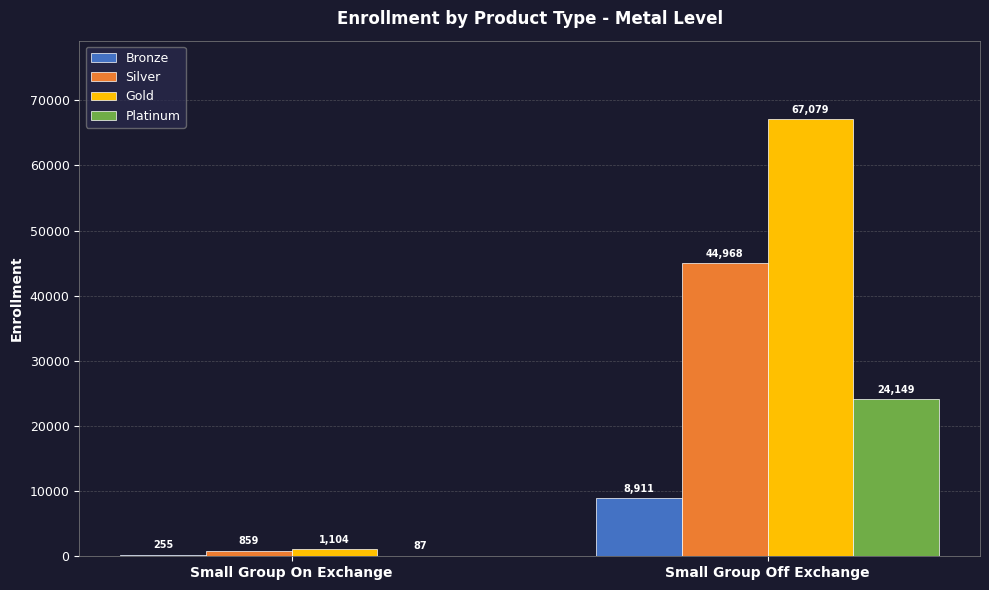

What is the greatest value displayed?

67079